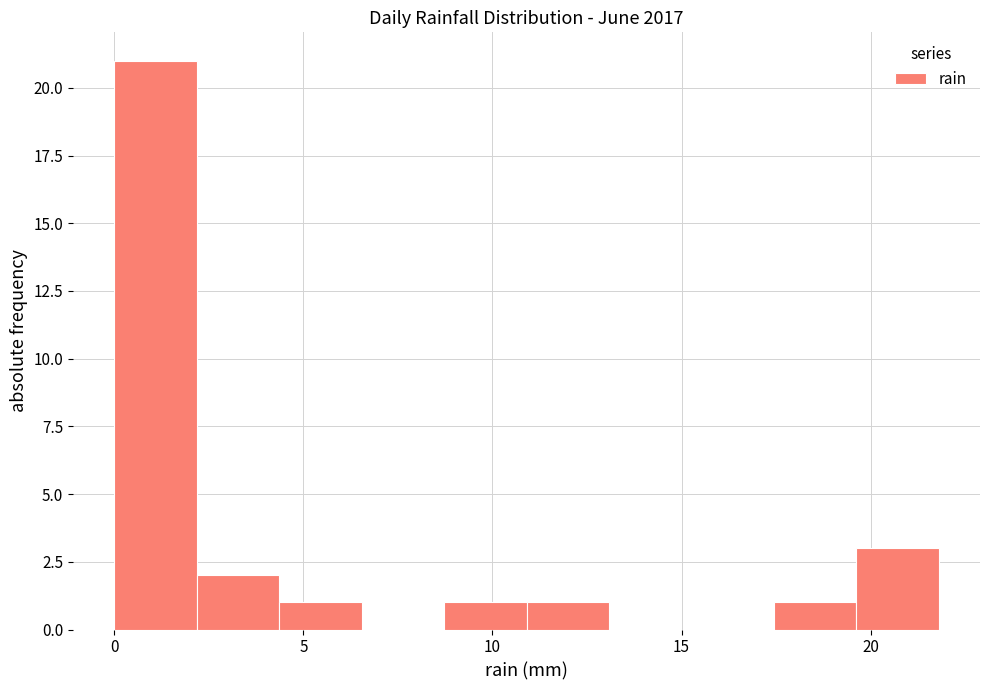

How tall is the bar that spans 0.0 to 2.0 on the x-axis? Neither the bar edges nor the heights are printed on the chart, so give them approximately, as read against the axes.

21